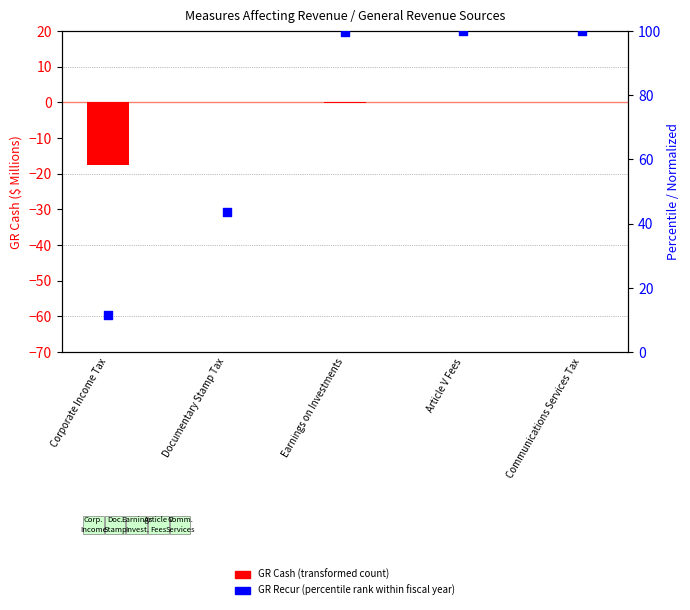

What is the total value across all series at Documentary Stamp Tax?

43.5